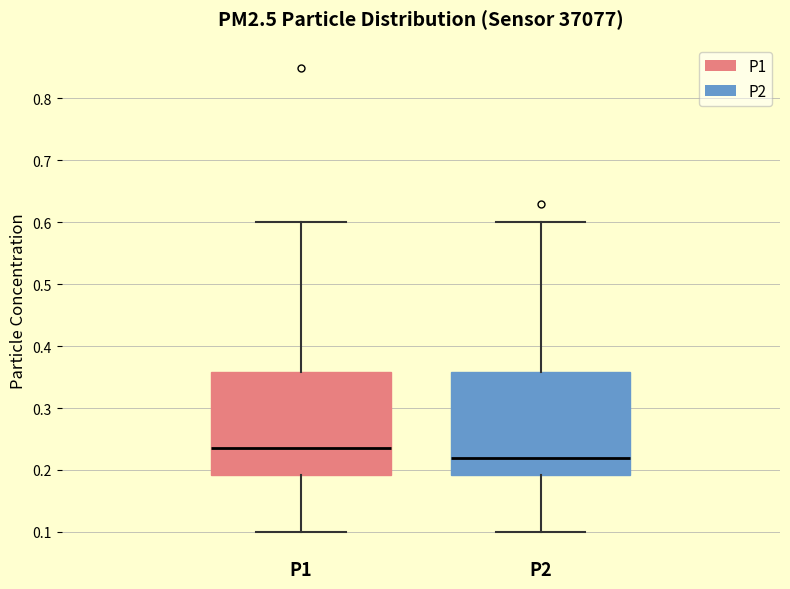

Which box's median line is the highest?

P1